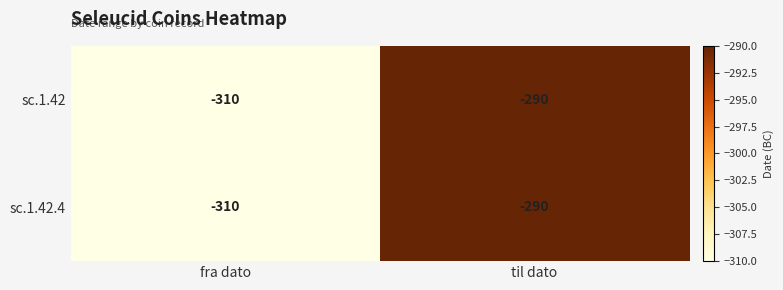

At how many categories does at least one series exceed -298?

1